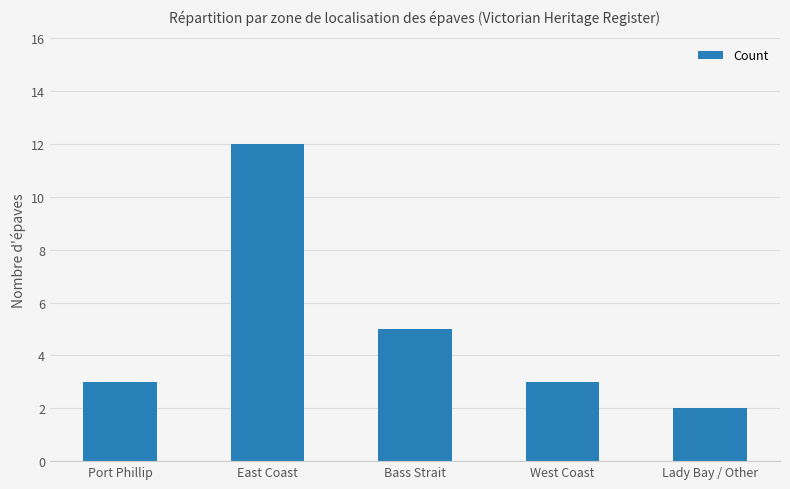

What is the average value?

5